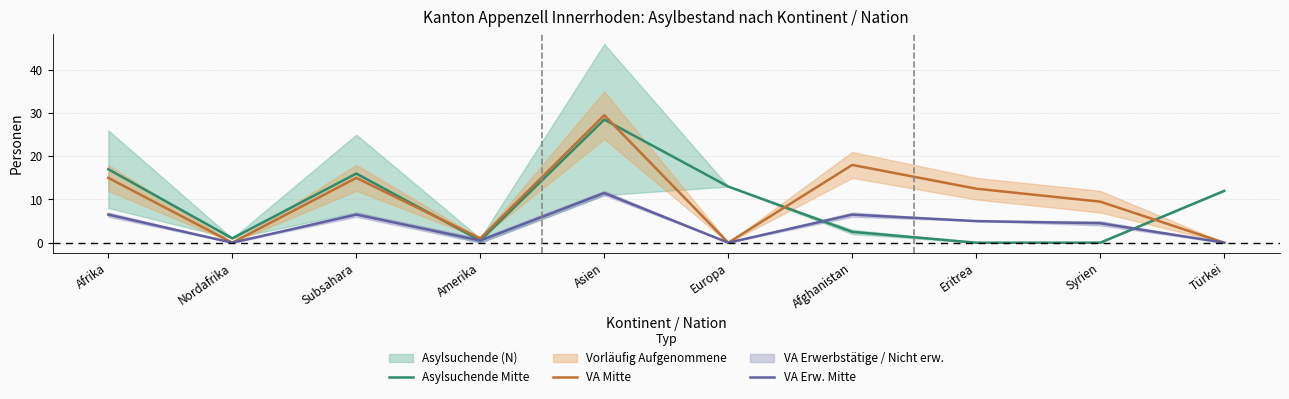

At which label does VA Mitte reach its peak?

Asien